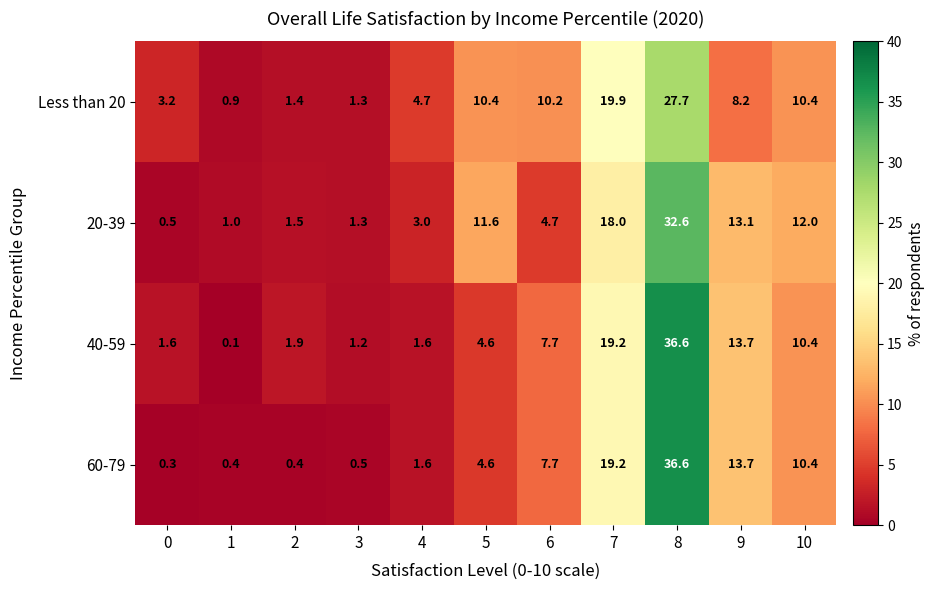

True or false: Less than 20 has a value of 10.4 at 10.

True